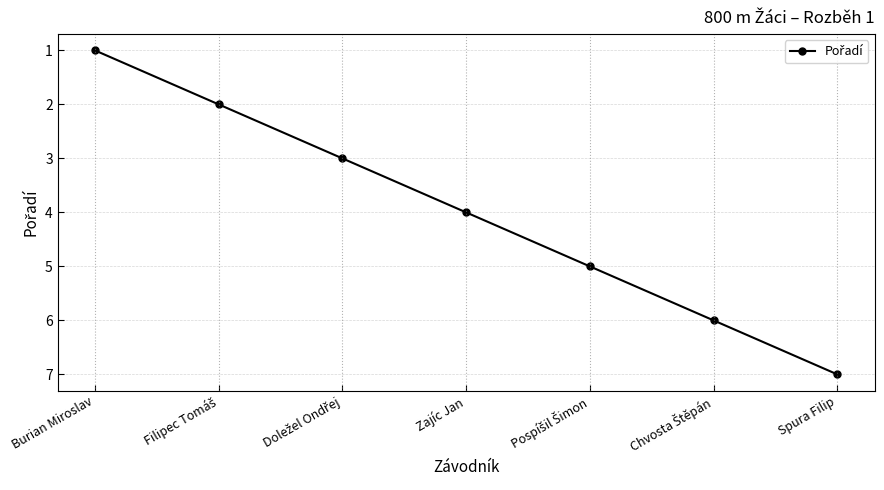

What is the label of the 1st point from the right?

Spura Filip